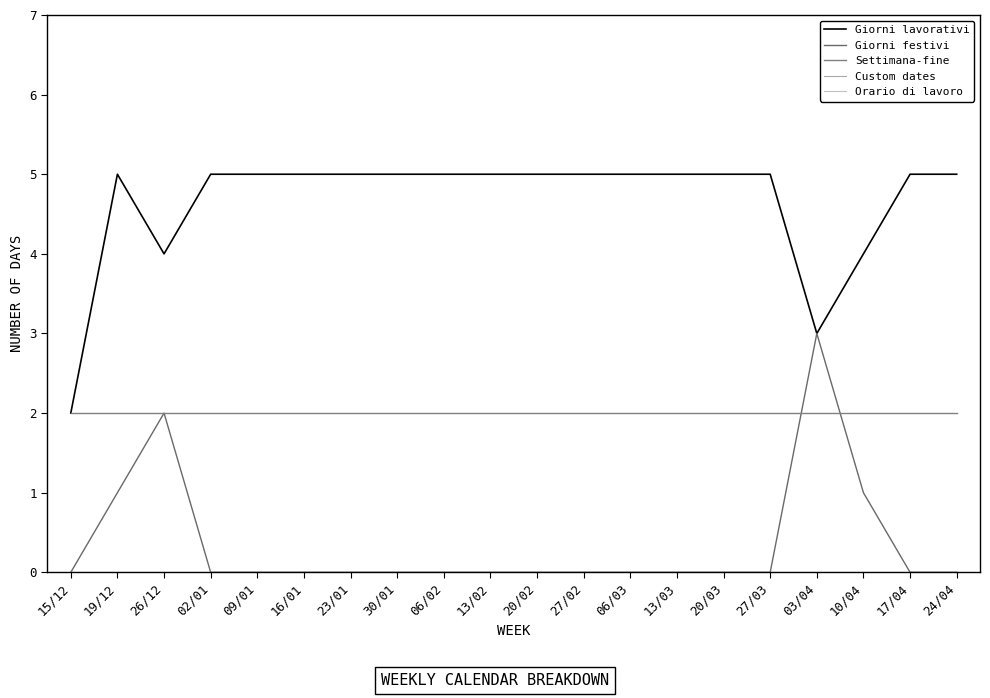

Reading left to right, extract all data points from this chart.

Giorni lavorativi: 15/12=2	19/12=5	26/12=4	02/01=5	09/01=5	16/01=5	23/01=5	30/01=5	06/02=5	13/02=5	20/02=5	27/02=5	06/03=5	13/03=5	20/03=5	27/03=5	03/04=3	10/04=4	17/04=5	24/04=5
Giorni festivi: 15/12=0	19/12=1	26/12=2	02/01=0	09/01=0	16/01=0	23/01=0	30/01=0	06/02=0	13/02=0	20/02=0	27/02=0	06/03=0	13/03=0	20/03=0	27/03=0	03/04=3	10/04=1	17/04=0	24/04=0
Settimana-fine: 15/12=2	19/12=2	26/12=2	02/01=2	09/01=2	16/01=2	23/01=2	30/01=2	06/02=2	13/02=2	20/02=2	27/02=2	06/03=2	13/03=2	20/03=2	27/03=2	03/04=2	10/04=2	17/04=2	24/04=2
Custom dates: 15/12=0	19/12=0	26/12=0	02/01=0	09/01=0	16/01=0	23/01=0	30/01=0	06/02=0	13/02=0	20/02=0	27/02=0	06/03=0	13/03=0	20/03=0	27/03=0	03/04=0	10/04=0	17/04=0	24/04=0
Orario di lavoro: 15/12=0	19/12=0	26/12=0	02/01=0	09/01=0	16/01=0	23/01=0	30/01=0	06/02=0	13/02=0	20/02=0	27/02=0	06/03=0	13/03=0	20/03=0	27/03=0	03/04=0	10/04=0	17/04=0	24/04=0